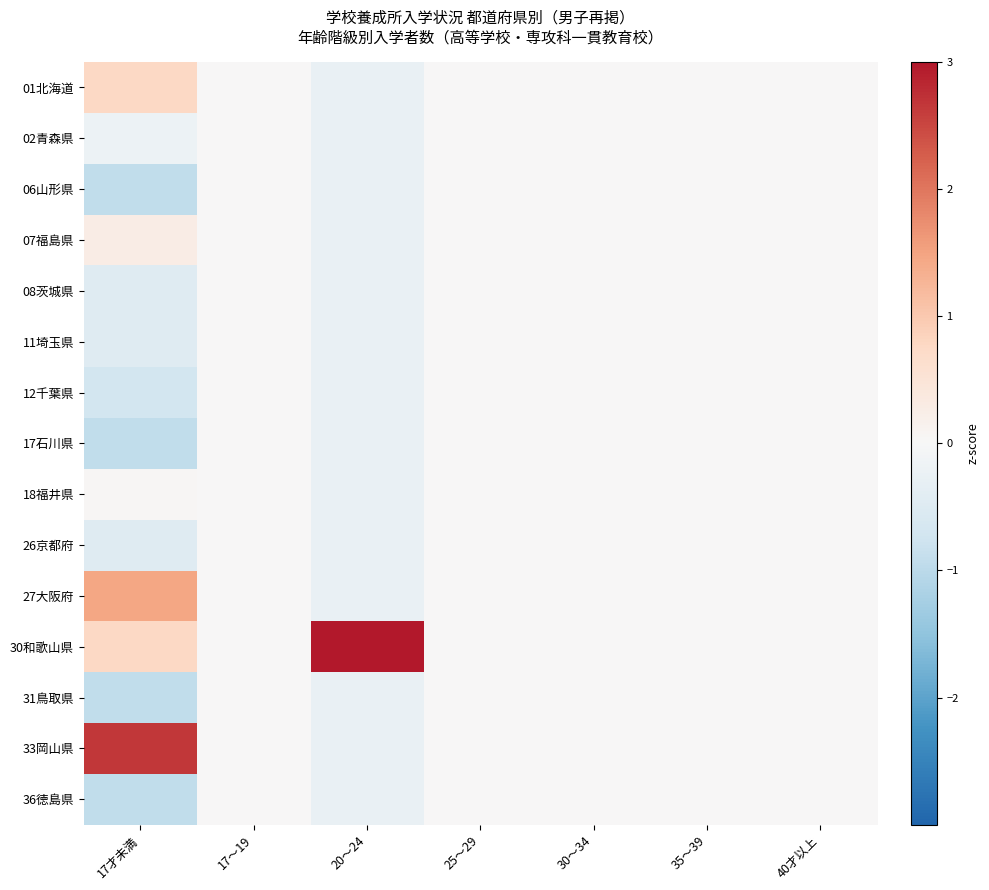

At how many categories does at least one series exceed 1?

2